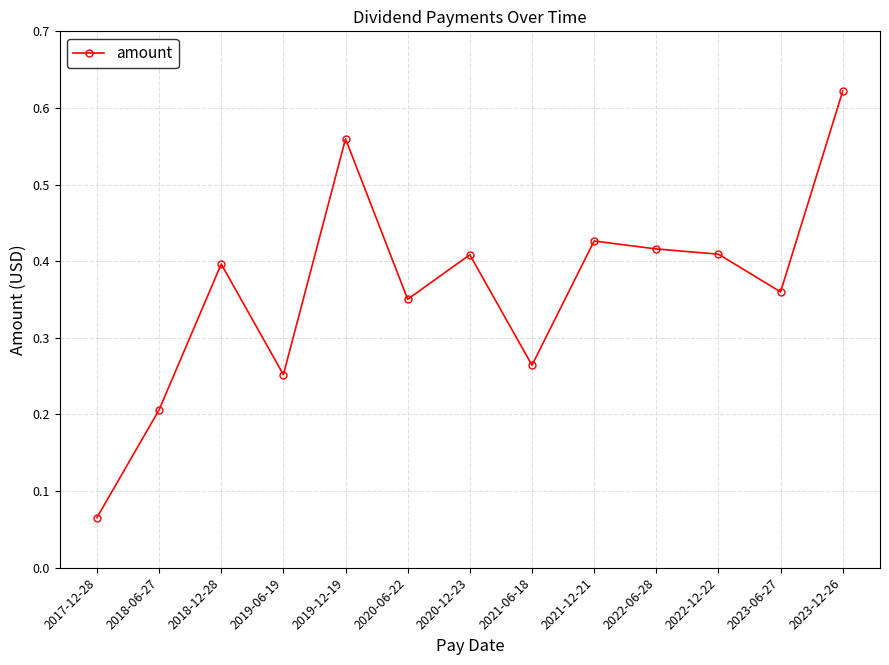

Which has a higher value, 2022-06-28 or 2021-06-18?

2022-06-28